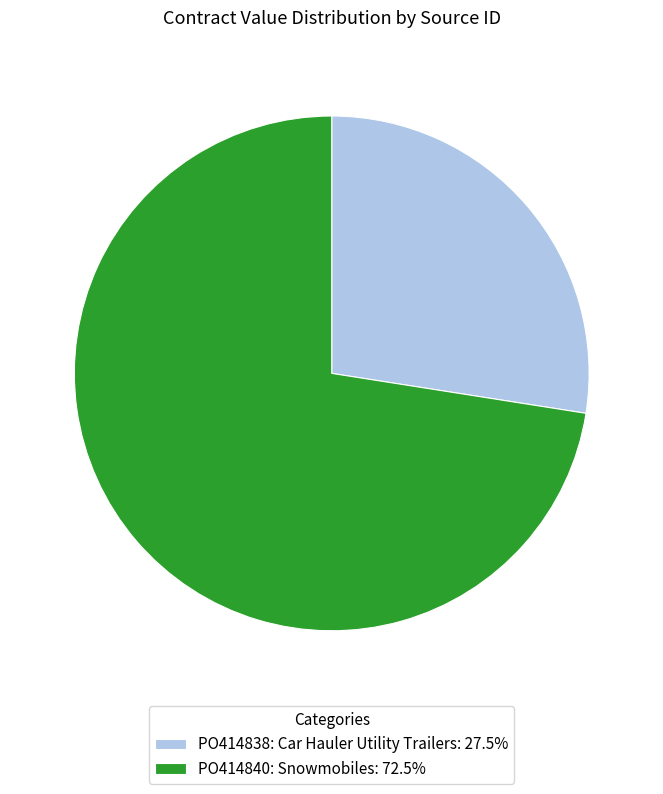

Approximately how many times larger is the value at PO414840: Snowmobiles: 72.5% compared to PO414838: Car Hauler Utility Trailers: 27.5%?

2.6